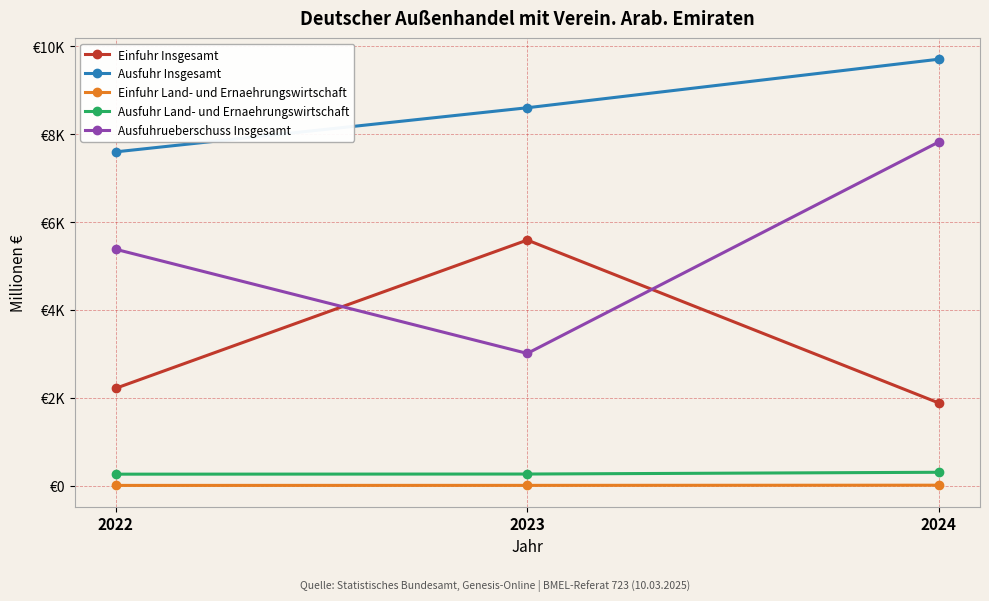

Between 2024 and 2022, which is larger?

2022